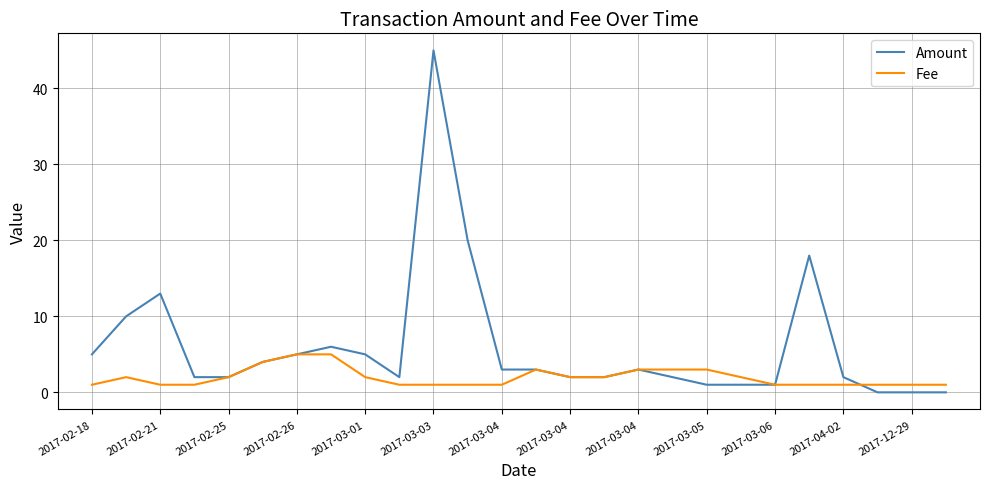

True or false: Fee and Amount intersect in this chart.

True